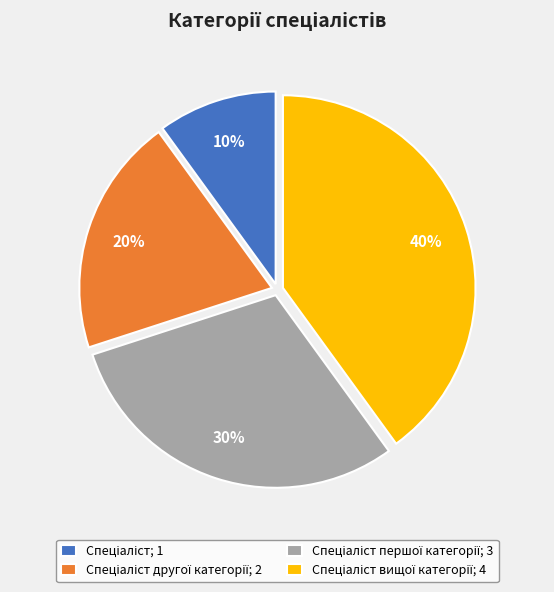

Does any single category account for the majority?

No